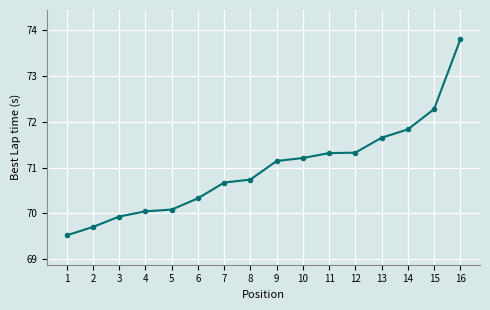

Reading right to left, list all the values displayed in this chart.

16=73.8	15=72.3	14=71.8	13=71.7	12=71.3	11=71.3	10=71.2	9=71.1	8=70.7	7=70.7	6=70.3	5=70.1	4=70.0	3=69.9	2=69.7	1=69.5